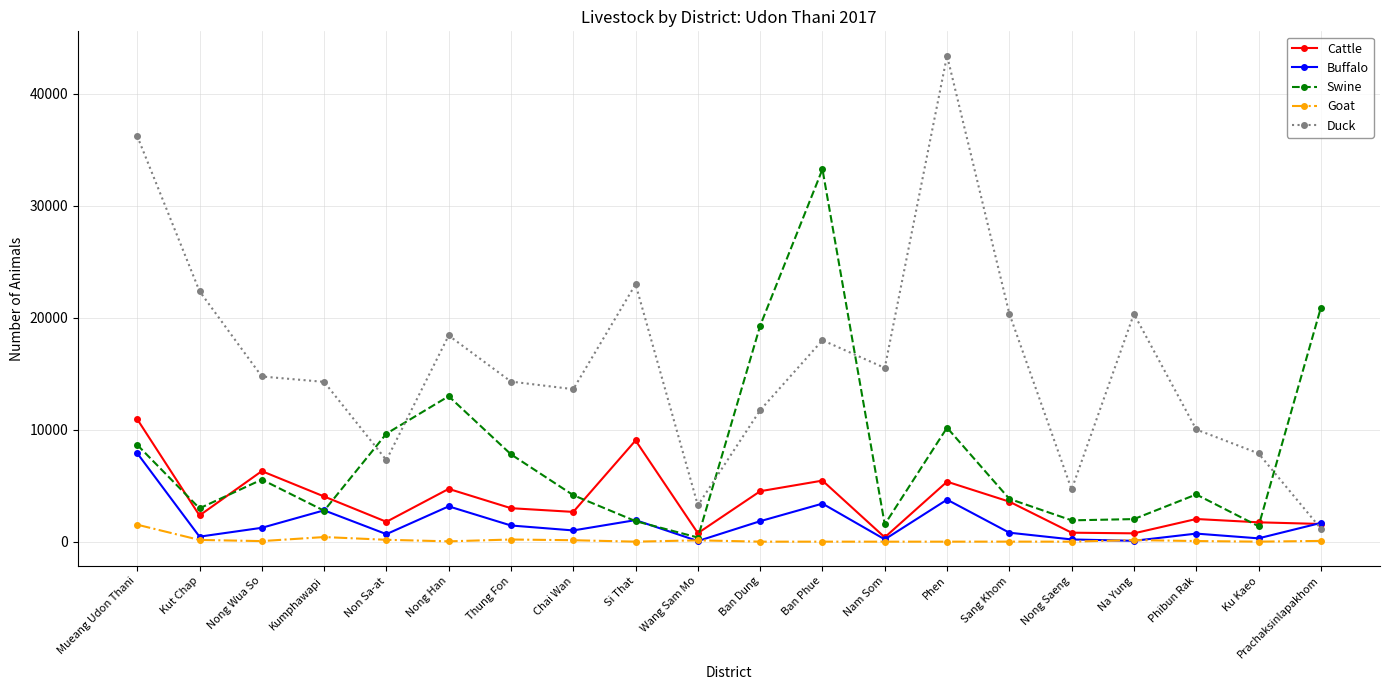

Rank the series at Non Sa-at from highest to lowest value.

Swine, Duck, Cattle, Buffalo, Goat